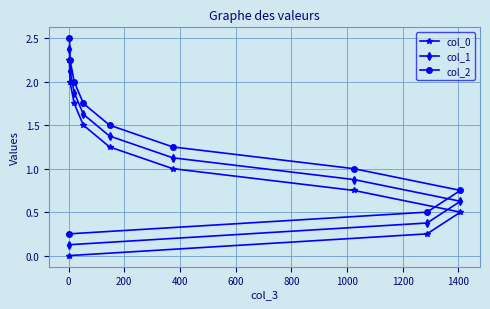

Rank the series by their average value, from lowest to highest.

col_0, col_1, col_2